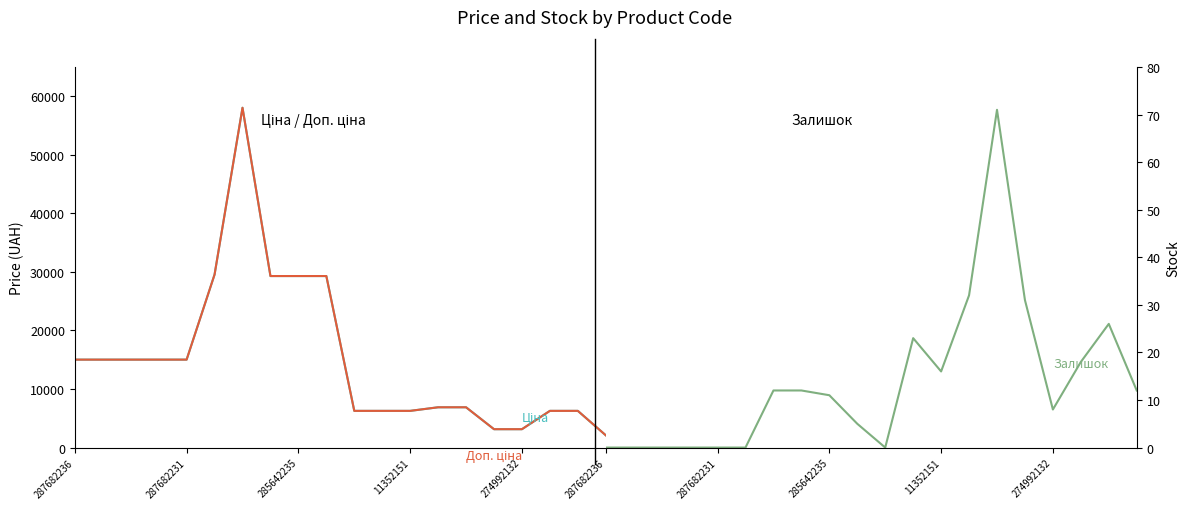

True or false: Залишок has a value of 11.0 at 285642235.

True